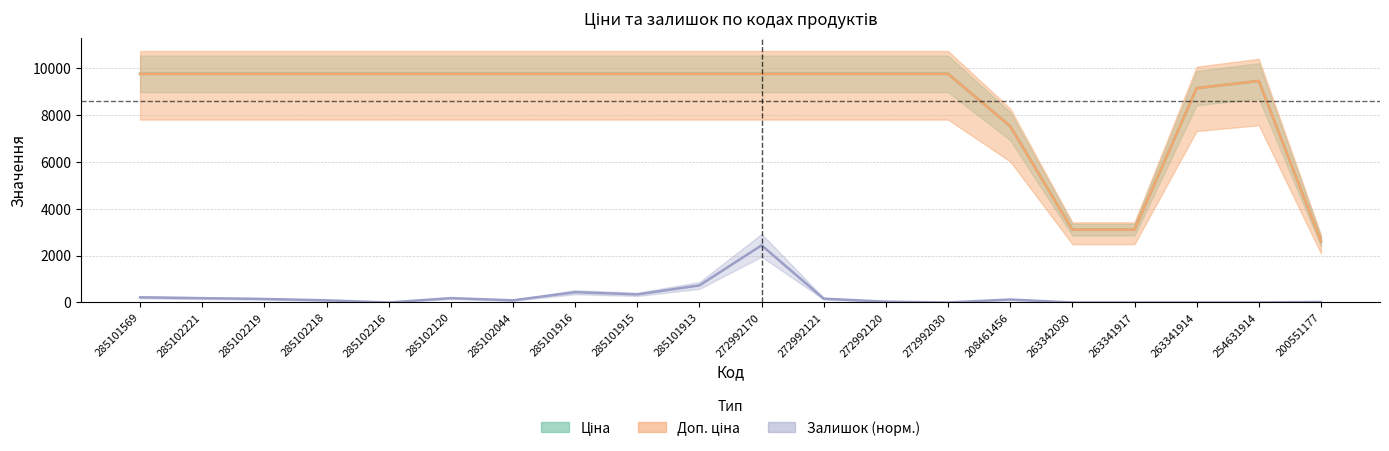

How many data points in Залишок are less than 127?

10